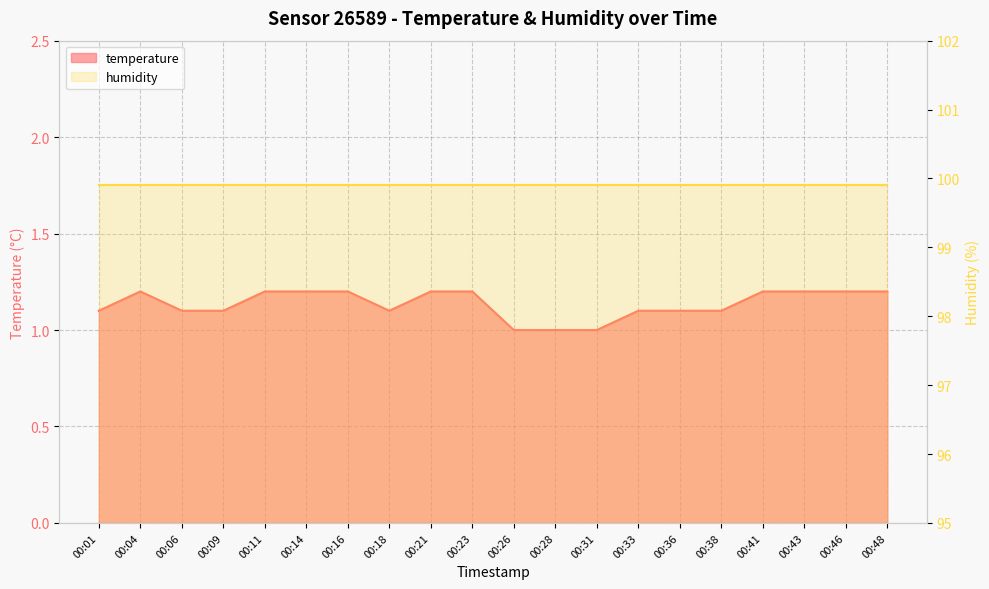

What is the greatest value displayed?

1.2